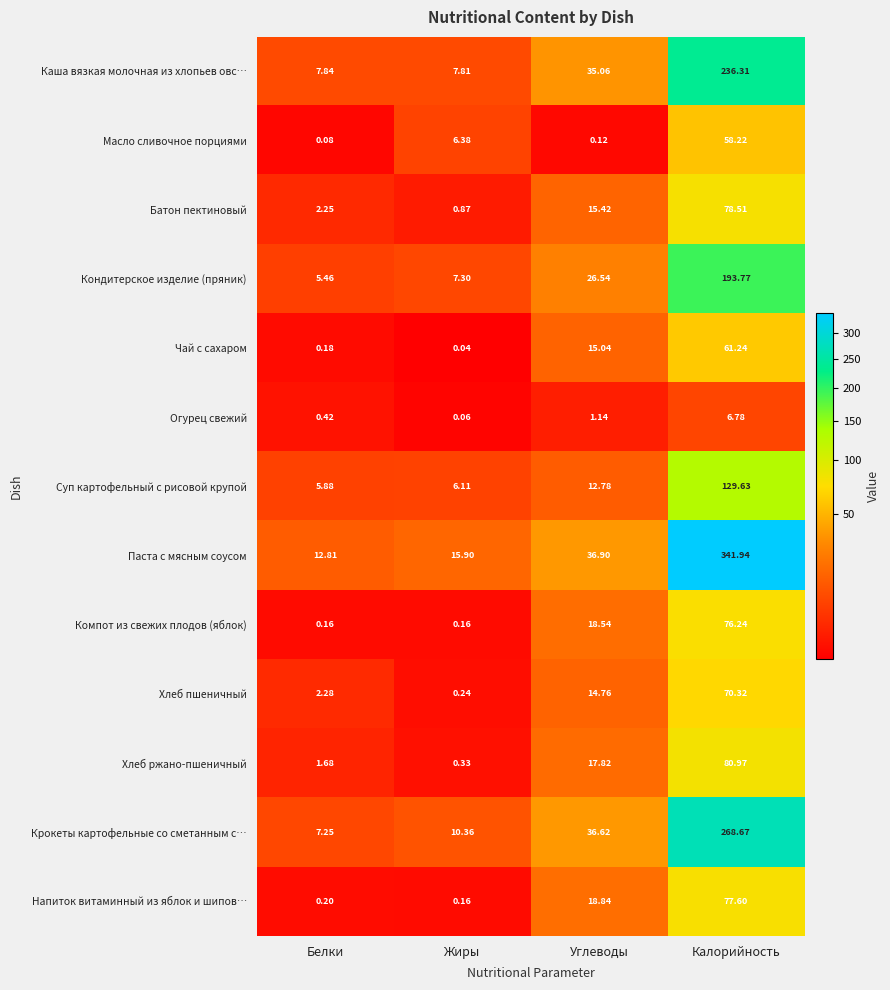

Which series changed the most between Жиры and Углеводы?

Каша вязкая молочная из хлопьев овс…